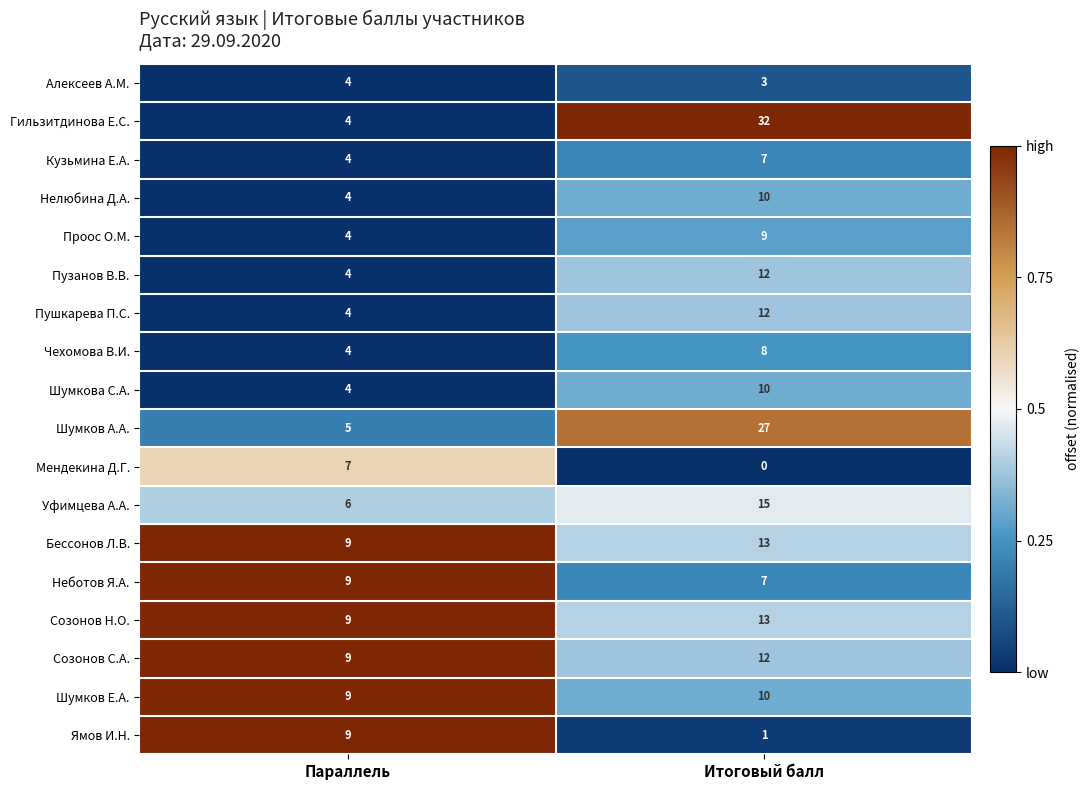

The Мендекина Д.Г. series shows 4 at Параллель. True or false?

False